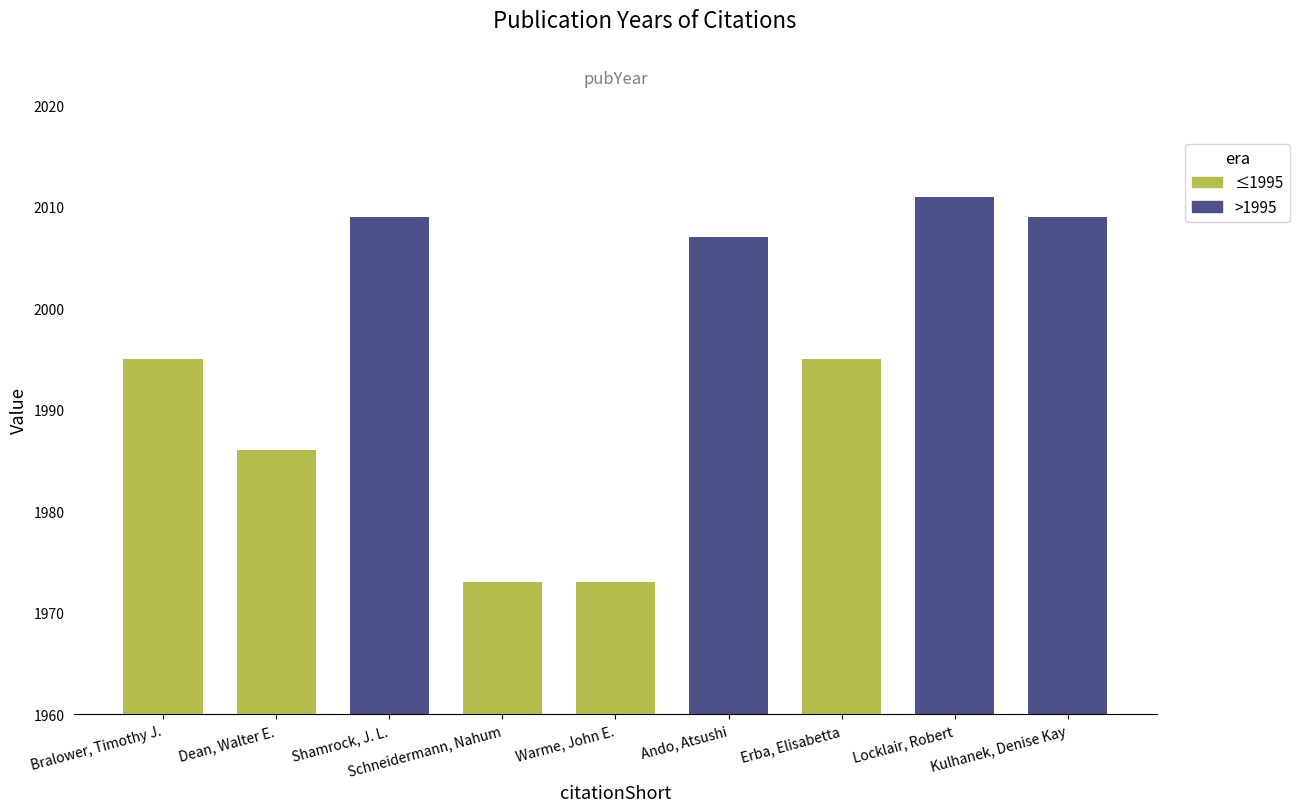

Which has a higher value, Warme, John E. or Bralower, Timothy J.?

Bralower, Timothy J.